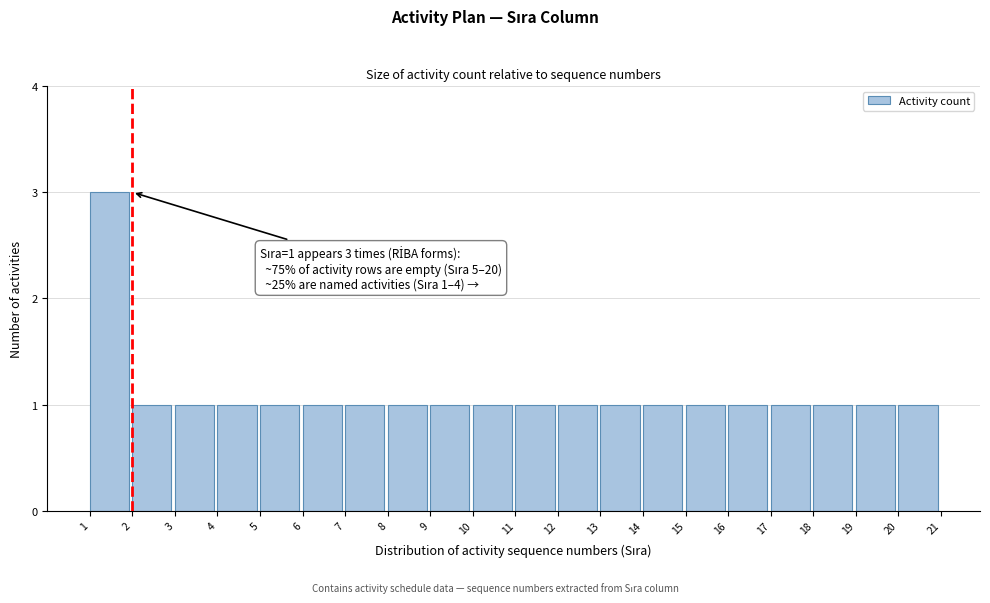

Reading left to right, extract all data points from this chart.

3	1	1	1	1	1	1	1	1	1	1	1	1	1	1	1	1	1	1	1